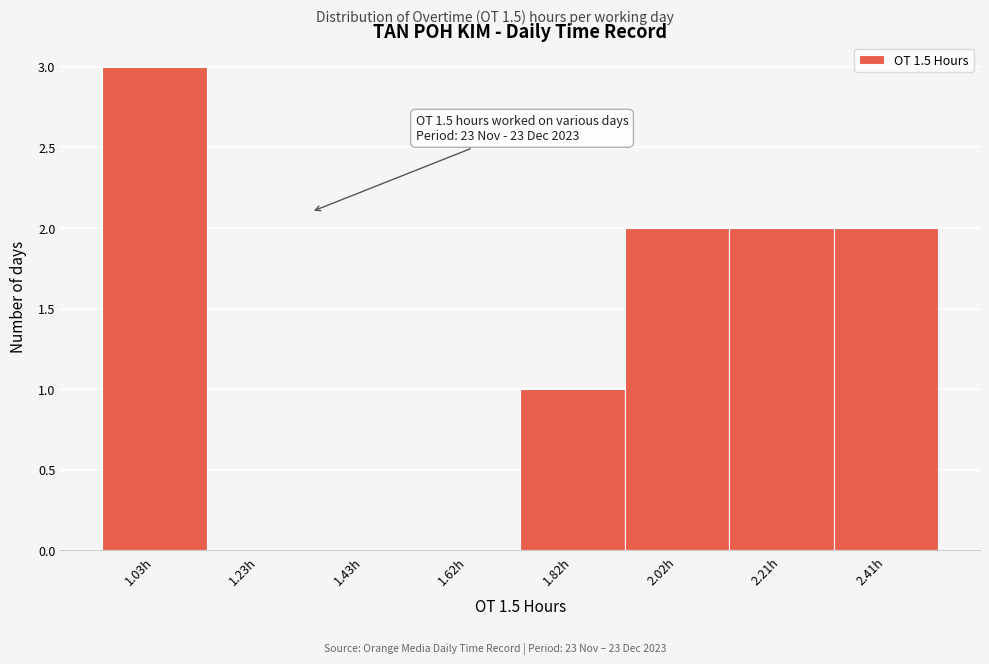

Reading left to right, transcribe all the data shown in this chart.

1.03h=3	1.23h=0	1.43h=0	1.62h=0	1.82h=1	2.02h=2	2.21h=2	2.41h=2